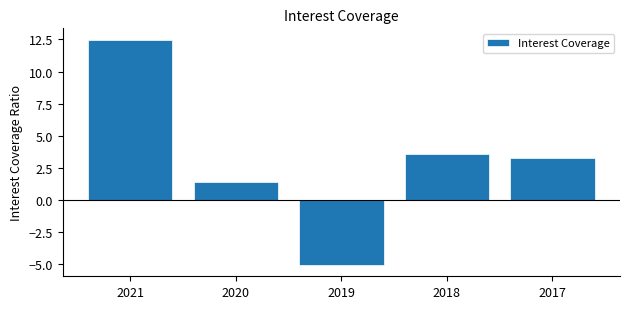

Reading right to left, transcribe all the data shown in this chart.

2017=3.3	2018=3.5	2019=-5.1	2020=1.4	2021=12.5